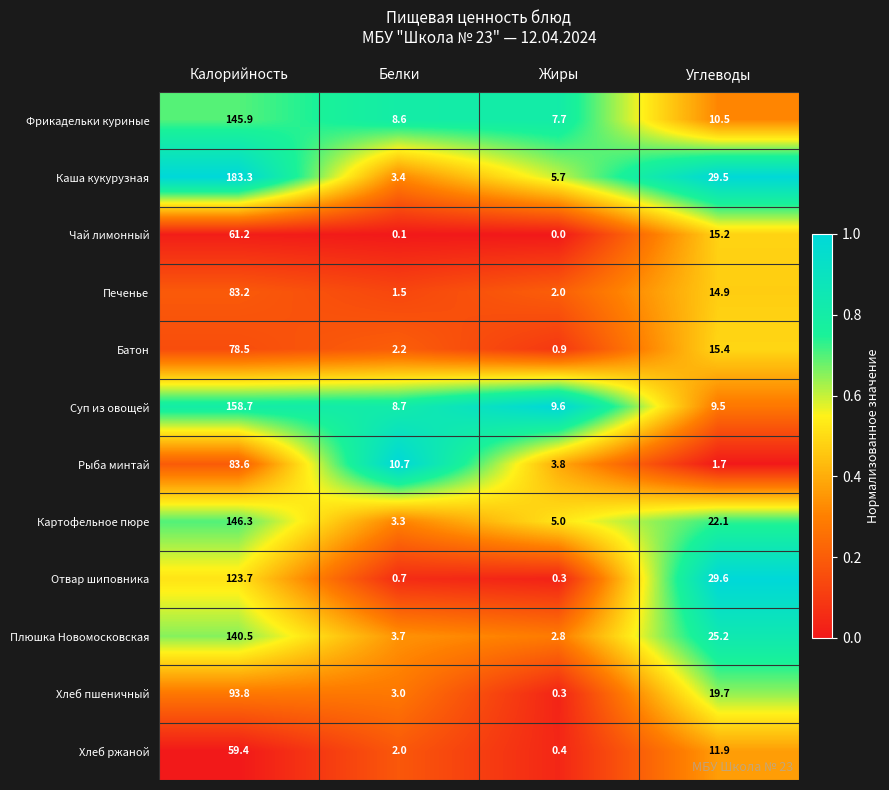

What is the difference between the maximum and minimum values in the Батон series?

77.6